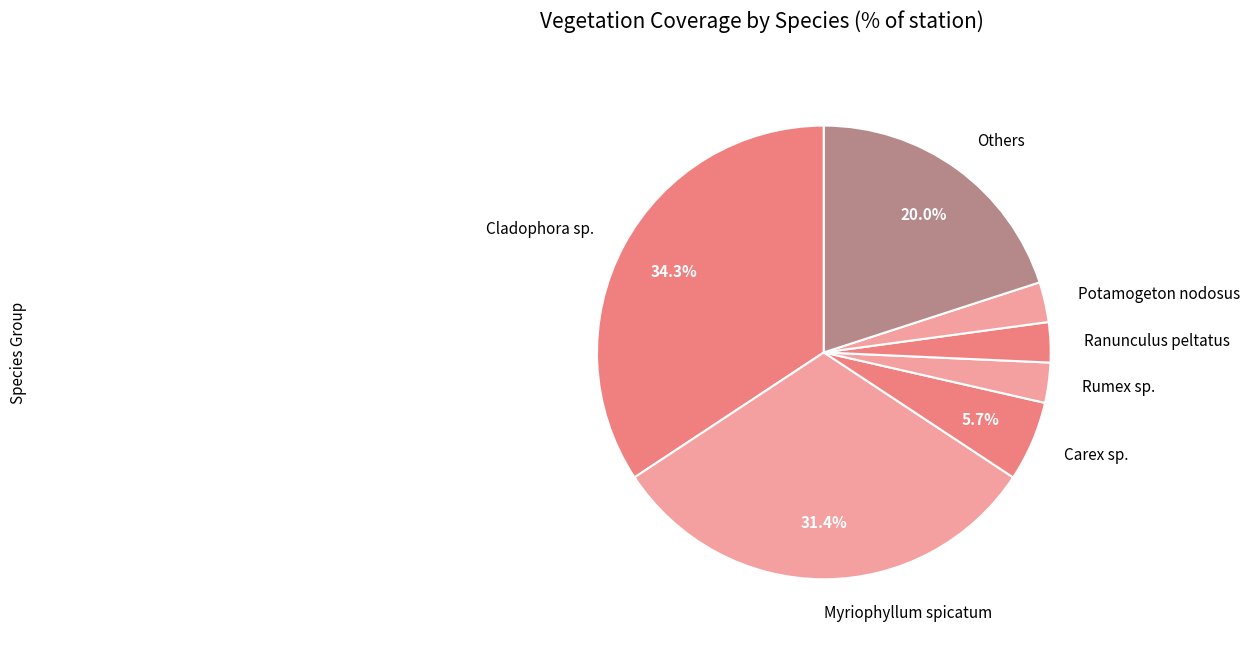

Does Ranunculus peltatus account for over 50% of the chart?

No